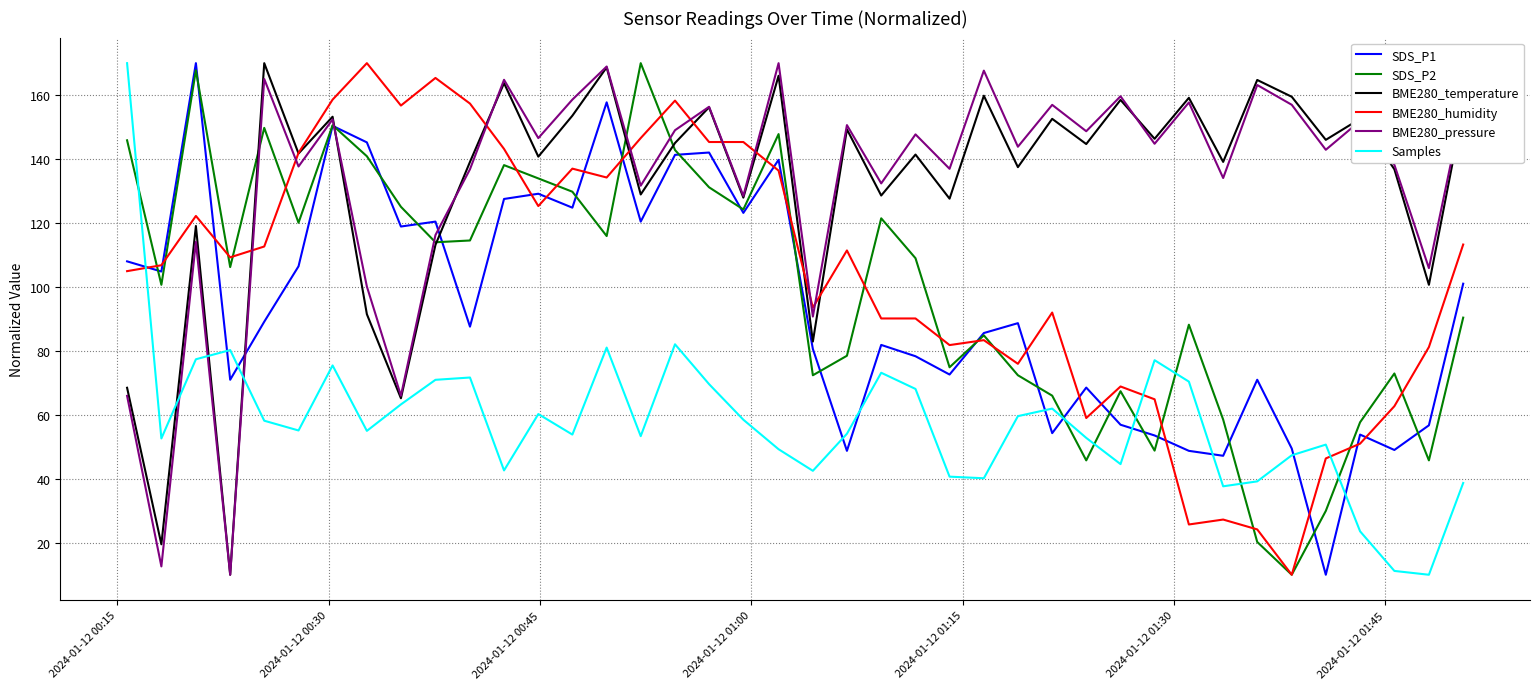

What is the greatest value displayed?

170.0